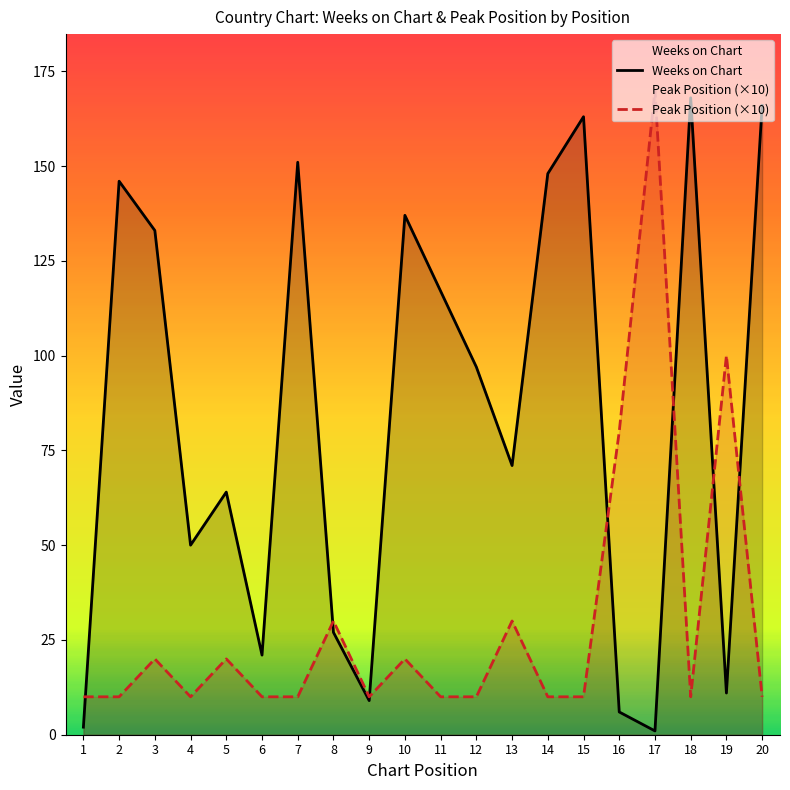

Reading right to left, extract all data points from this chart.

Weeks on Chart: 20=166	19=11	18=168	17=1	16=6	15=163	14=148	13=71	12=97	11=117	10=137	9=9	8=27	7=151	6=21	5=64	4=50	3=133	2=146	1=2
Peak Position (×10): 20=10	19=100	18=10	17=170	16=80	15=10	14=10	13=30	12=10	11=10	10=20	9=10	8=30	7=10	6=10	5=20	4=10	3=20	2=10	1=10